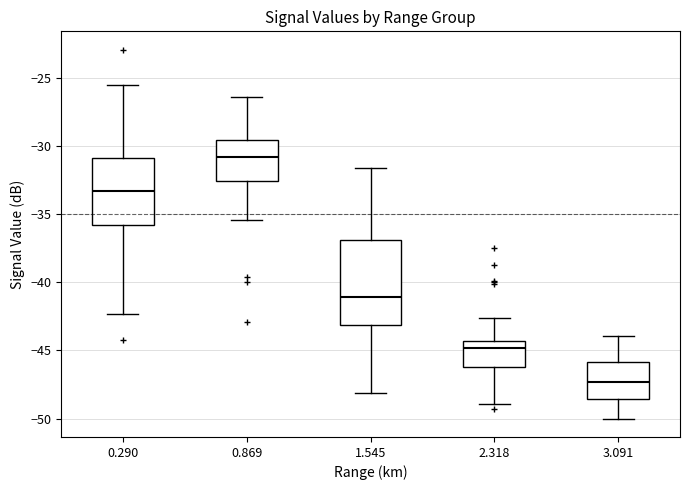

Where does the median line of the box at x = 3.091 sit on the y-axis? The values are not printed on the chart, so give them approximately, as read against the axis.

-47.5